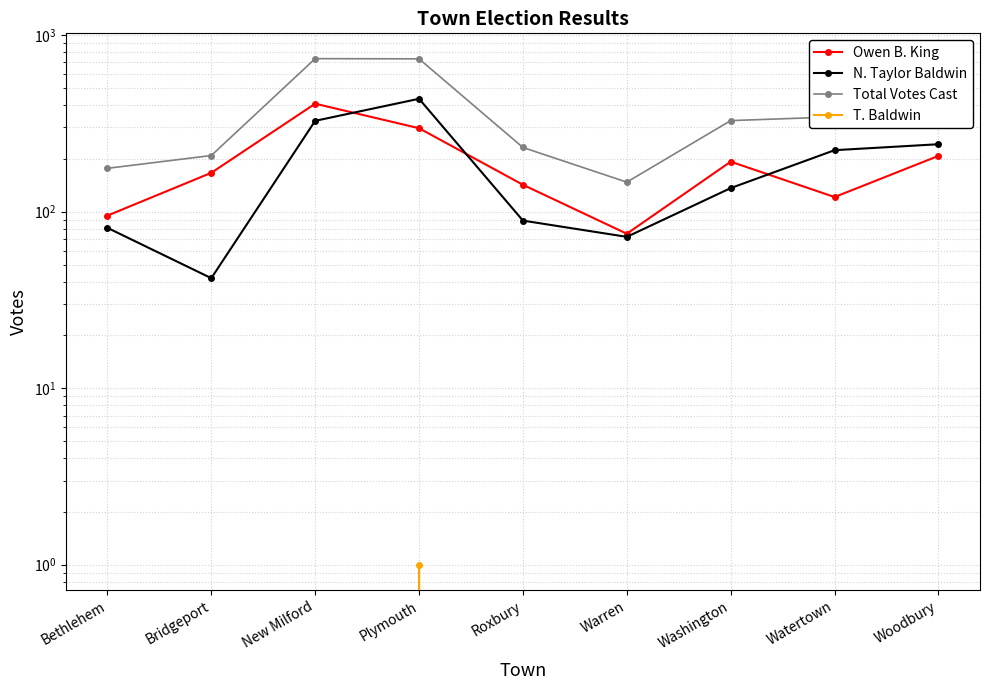

True or false: T. Baldwin has more than 0 points higher than both neighbors.

True